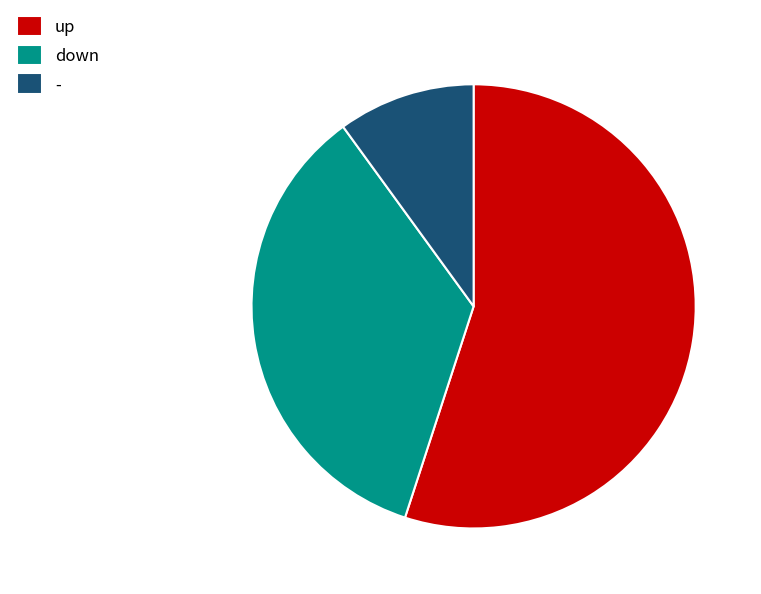

Rank the categories by value from highest to lowest.

up, down, -